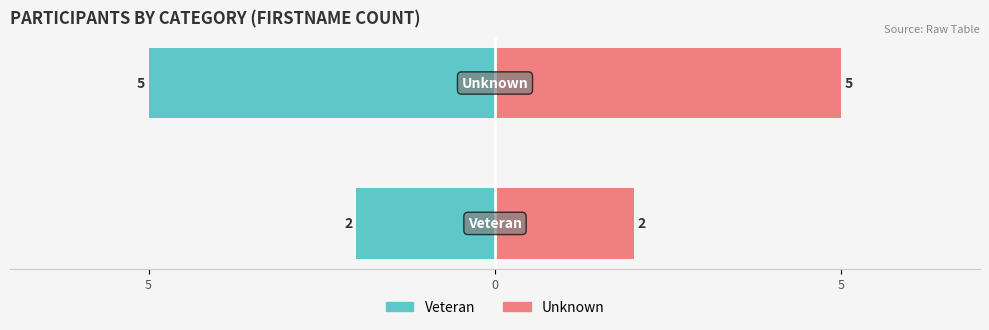

How many groups of bars are there?

2